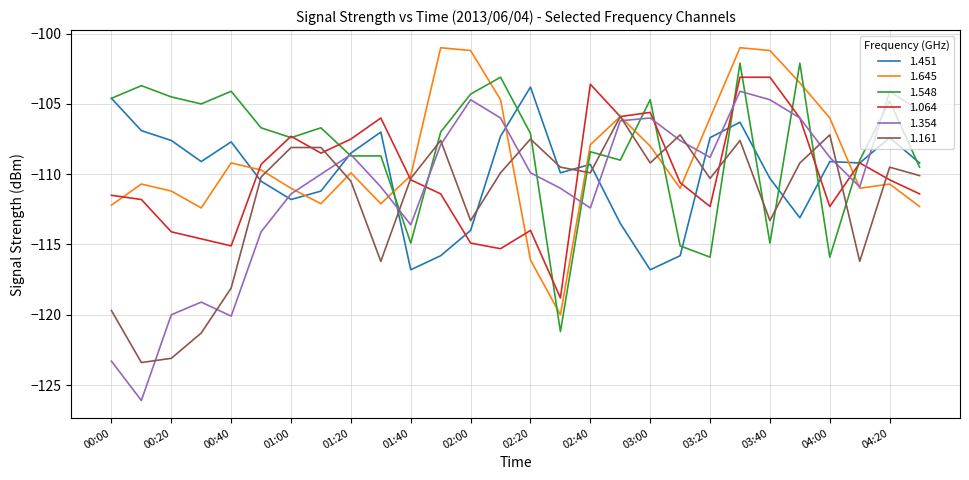

Which series has the largest range (max minus min)?

1.354